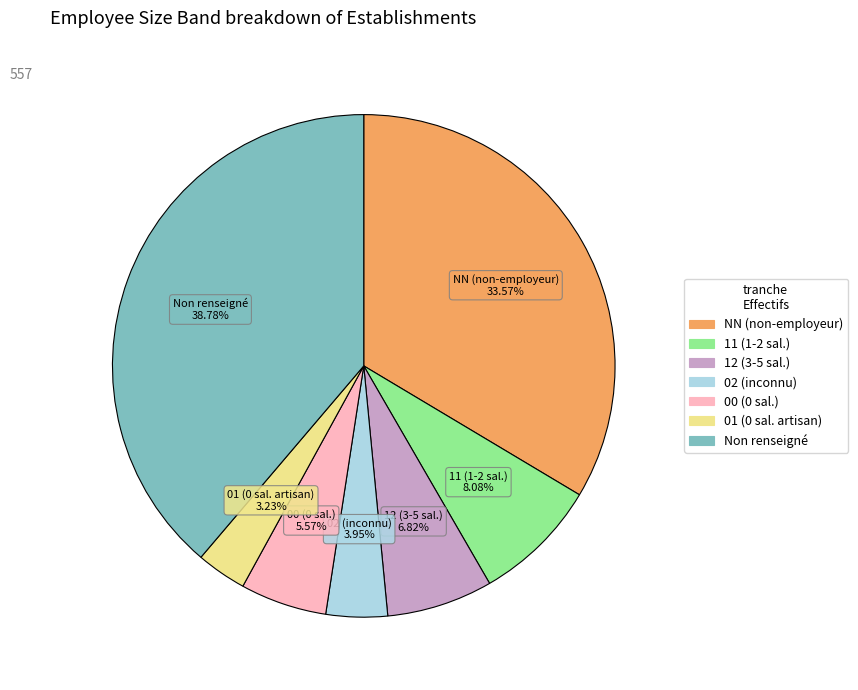

How many segments does this pie chart have?

7